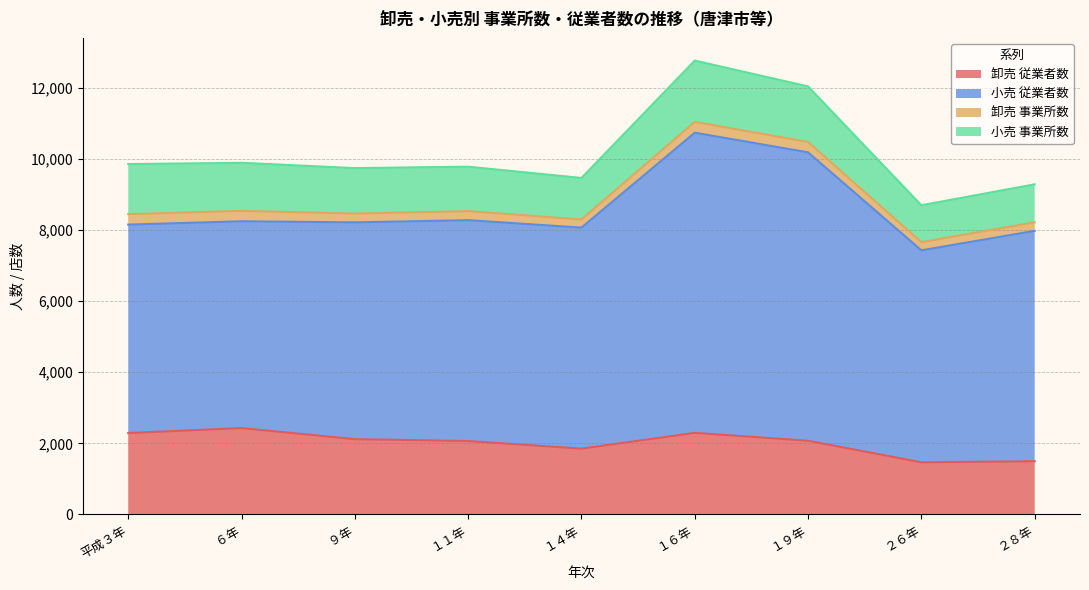

Reading right to left, what are all the values shown in this chart?

卸売 従業者数: 1496	1466	2073	2295	1851	2065	2118	2429	2290
小売 従業者数: 6478	5960	8108	8438	6214	6209	6094	5814	5860
卸売 事業所数: 242	230	292	305	230	254	249	293	294
小売 事業所数: 1066	1038	1562	1723	1166	1250	1277	1351	1407